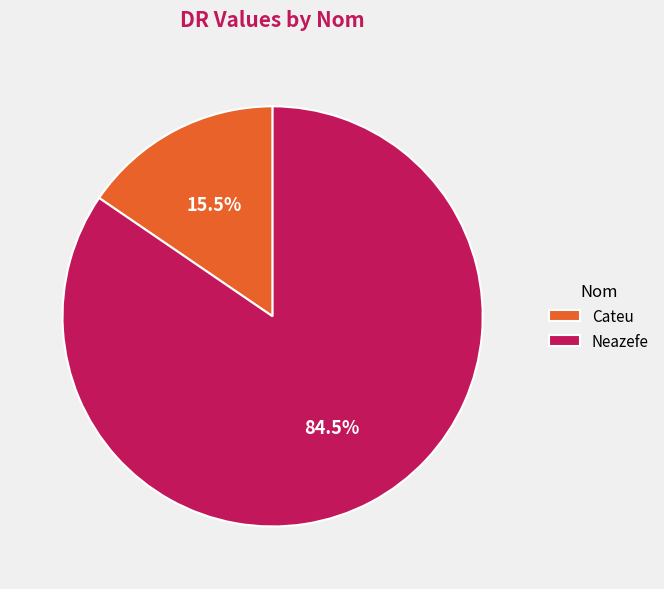

How many segments does this pie chart have?

2